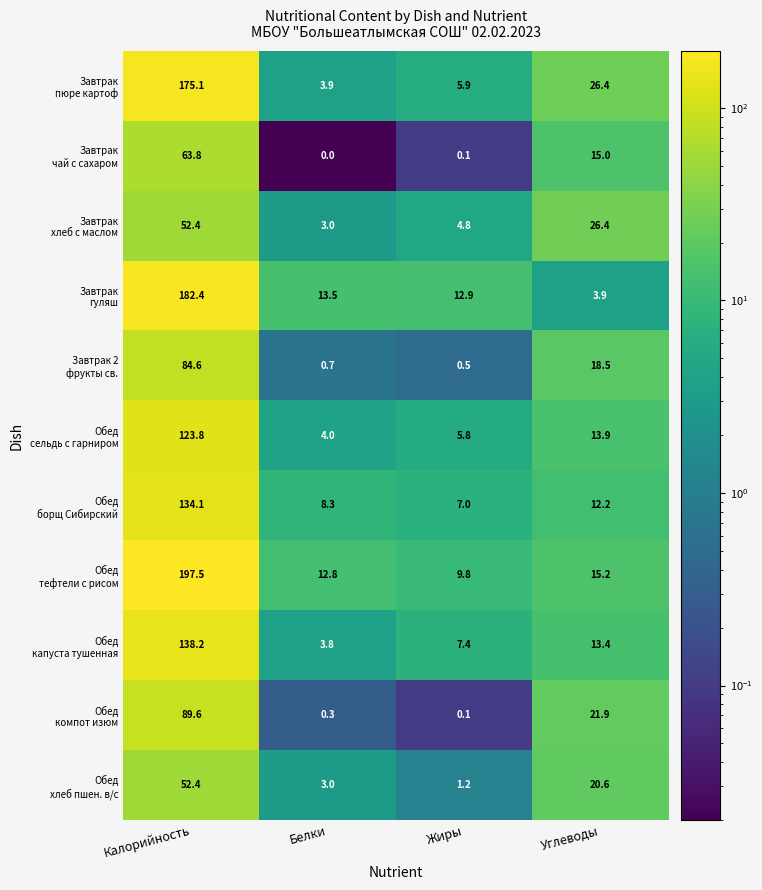

What is the difference between the highest and lowest values at Калорийность?

145.1